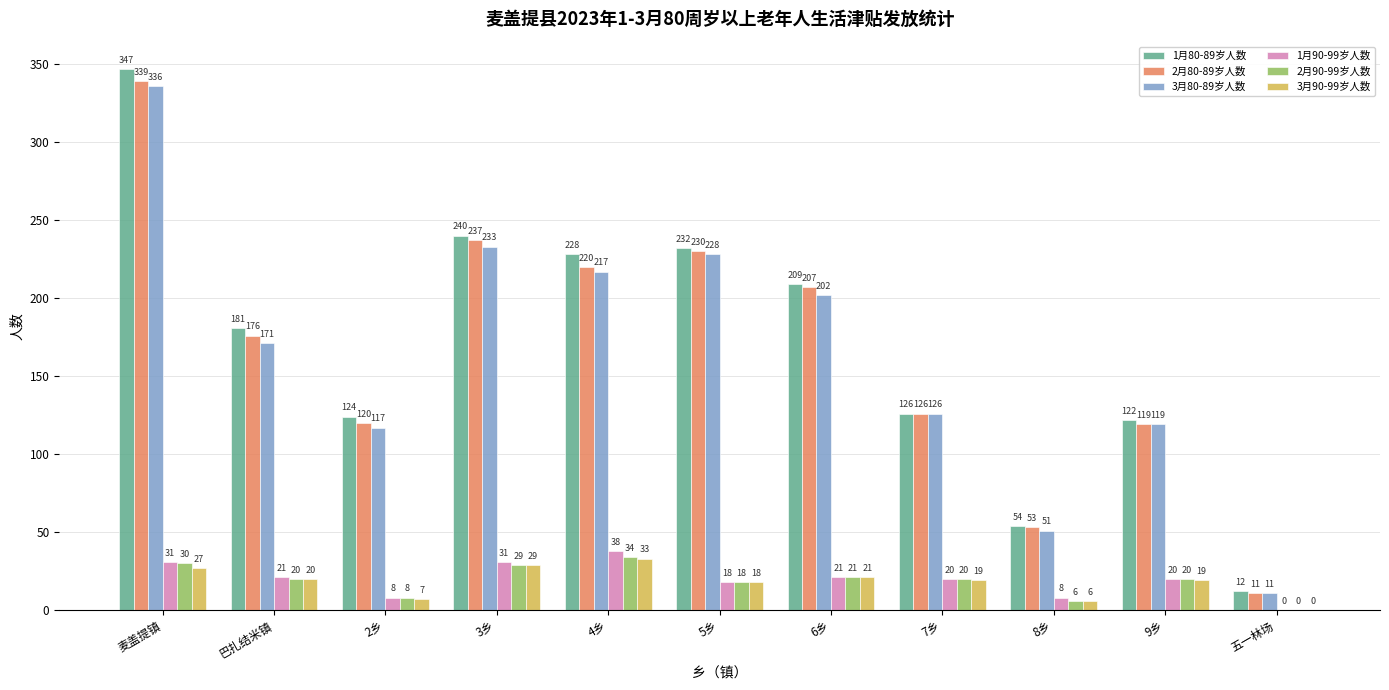

What is the maximum value for 2月80-89岁人数?

339